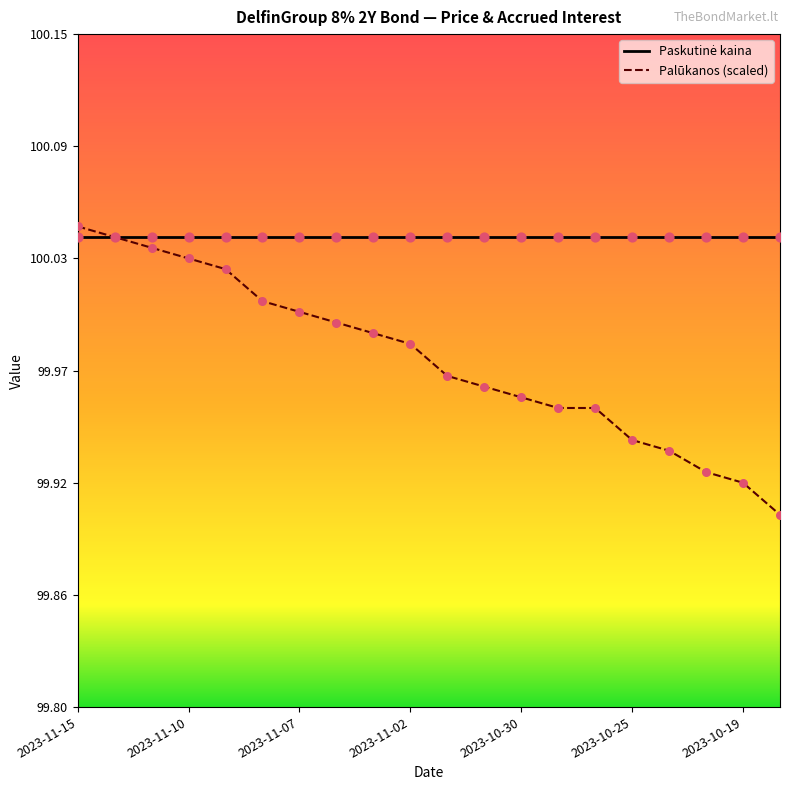

Is this an area chart (filled region under the line)?

No